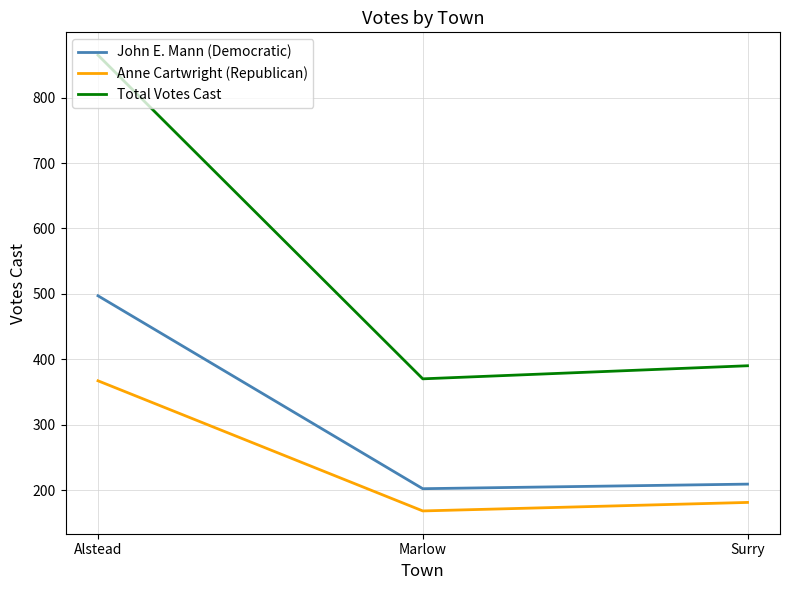

Reading left to right, transcribe all the data shown in this chart.

John E. Mann (Democratic): 497	202	209
Anne Cartwright (Republican): 367	168	181
Total Votes Cast: 865	370	390